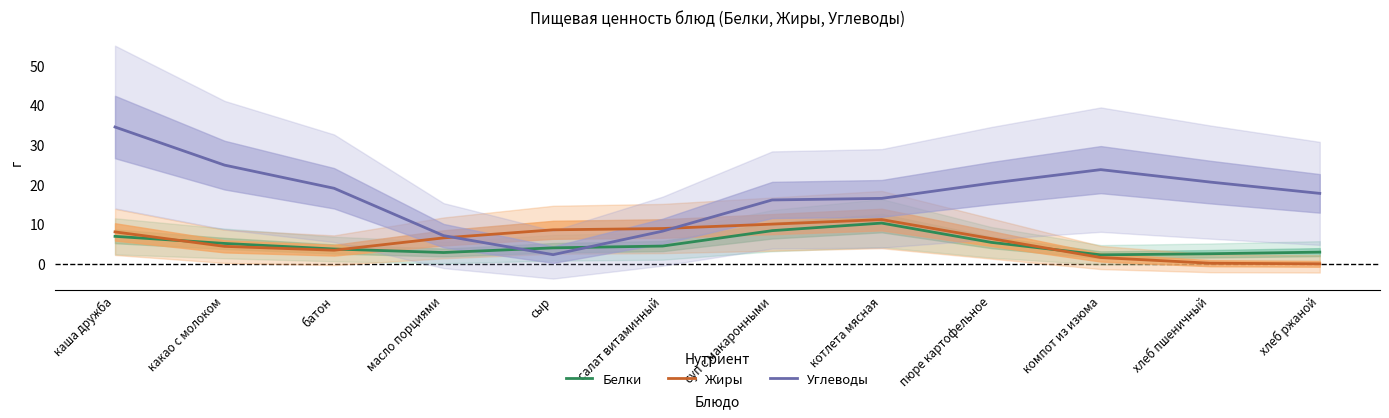

Rank the series at суп с макаронными from lowest to highest value.

Белки, Жиры, Углеводы